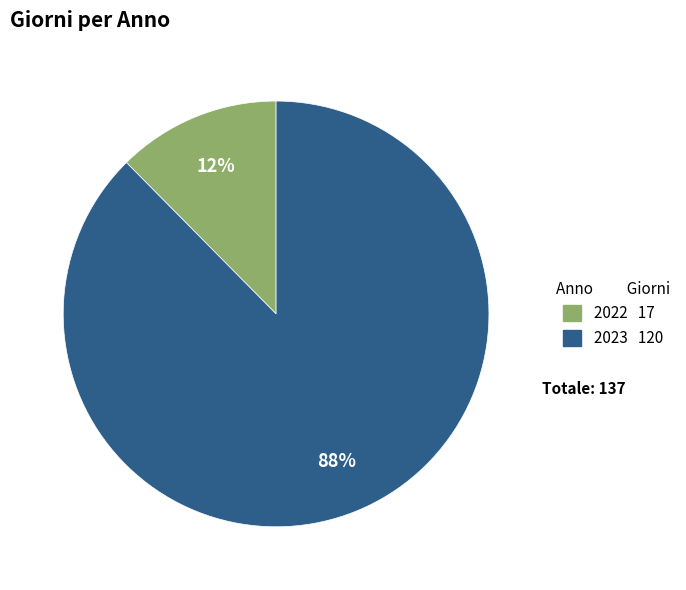

Is it true that 2022 is 12% of the pie?

True